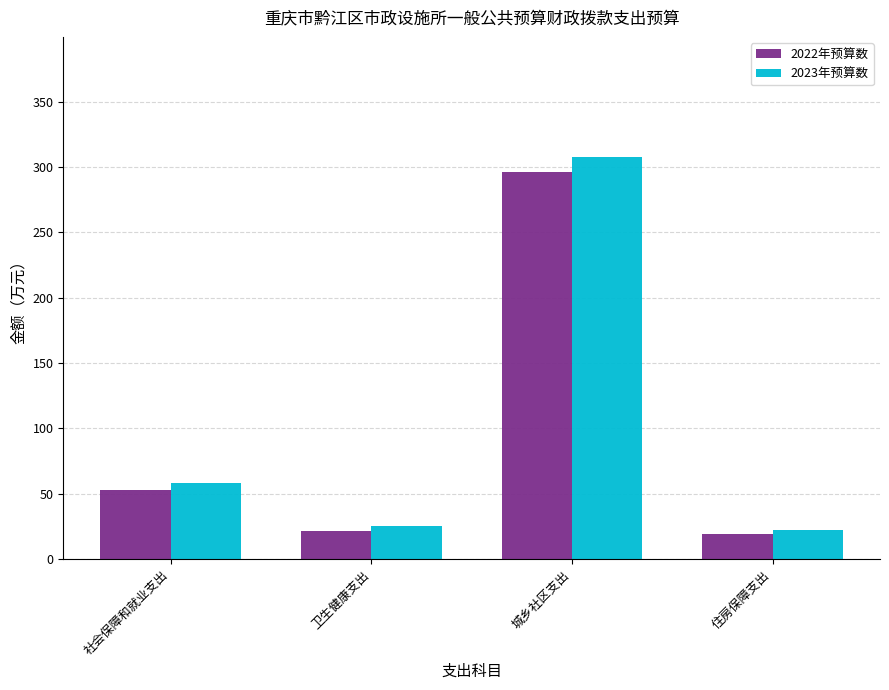

Between 社会保障和就业支出 and 卫生健康支出, which series saw the biggest shift?

2023年预算数